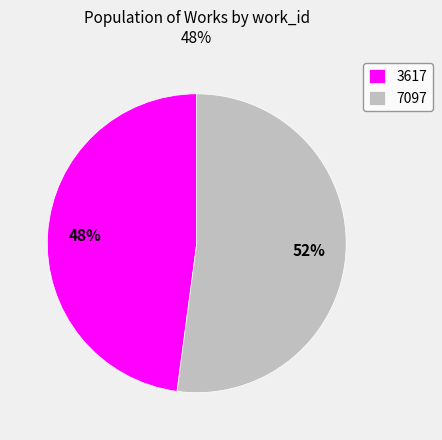

Which category has the smallest portion of the pie?

3617